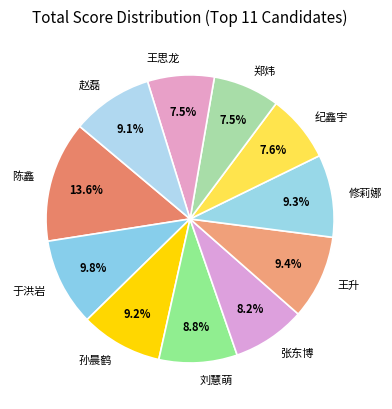

Is there any slice that represents more than half of the pie?

No